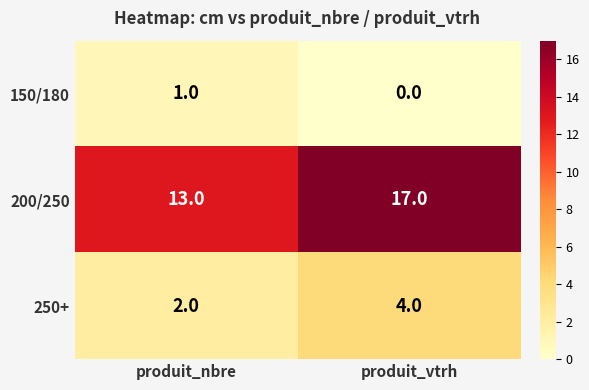

What is the sum of the 200/250 values at produit_nbre and produit_vtrh?

30